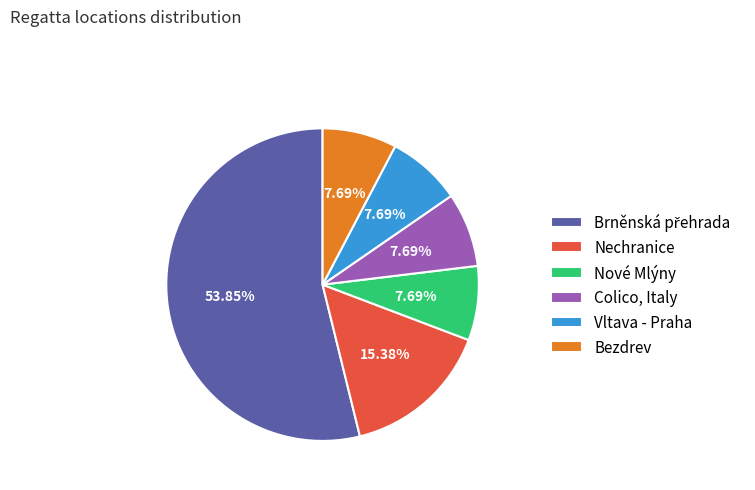

Count the number of slices in the pie.

6